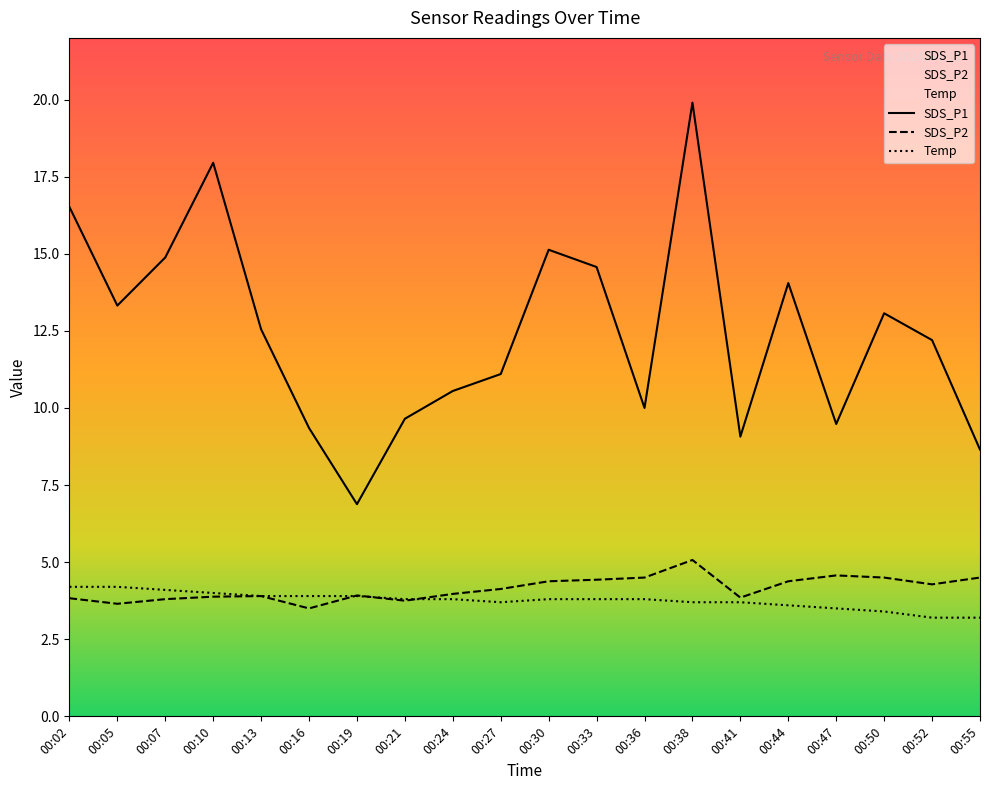

Which has a higher value, 00:52 or 00:19?

00:52